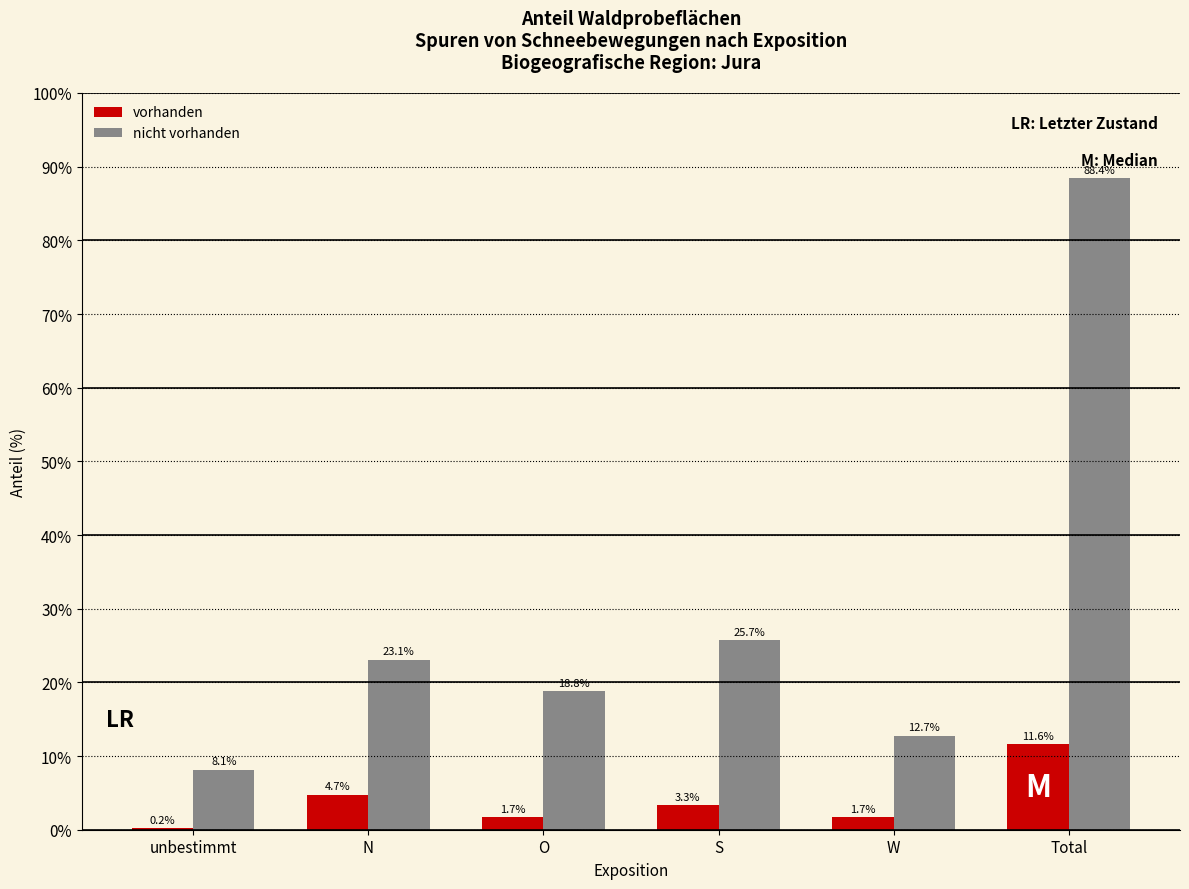

Reading left to right, list all the values displayed in this chart.

vorhanden: unbestimmt=0.2	N=4.7	O=1.7	S=3.3	W=1.7	Total=11.6
nicht vorhanden: unbestimmt=8.1	N=23.1	O=18.8	S=25.7	W=12.7	Total=88.4